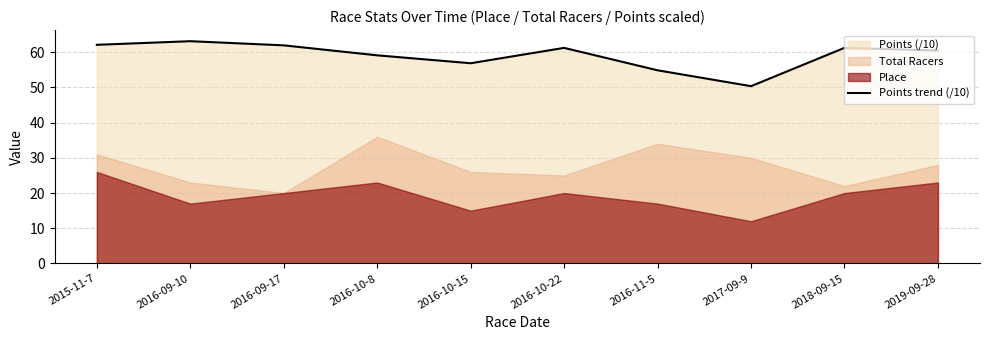

How many lines are shown in the chart?

1